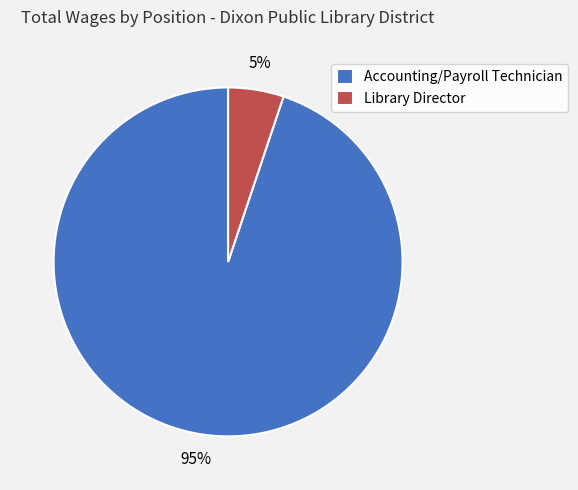

Is Accounting/Payroll Technician the majority of the pie?

Yes